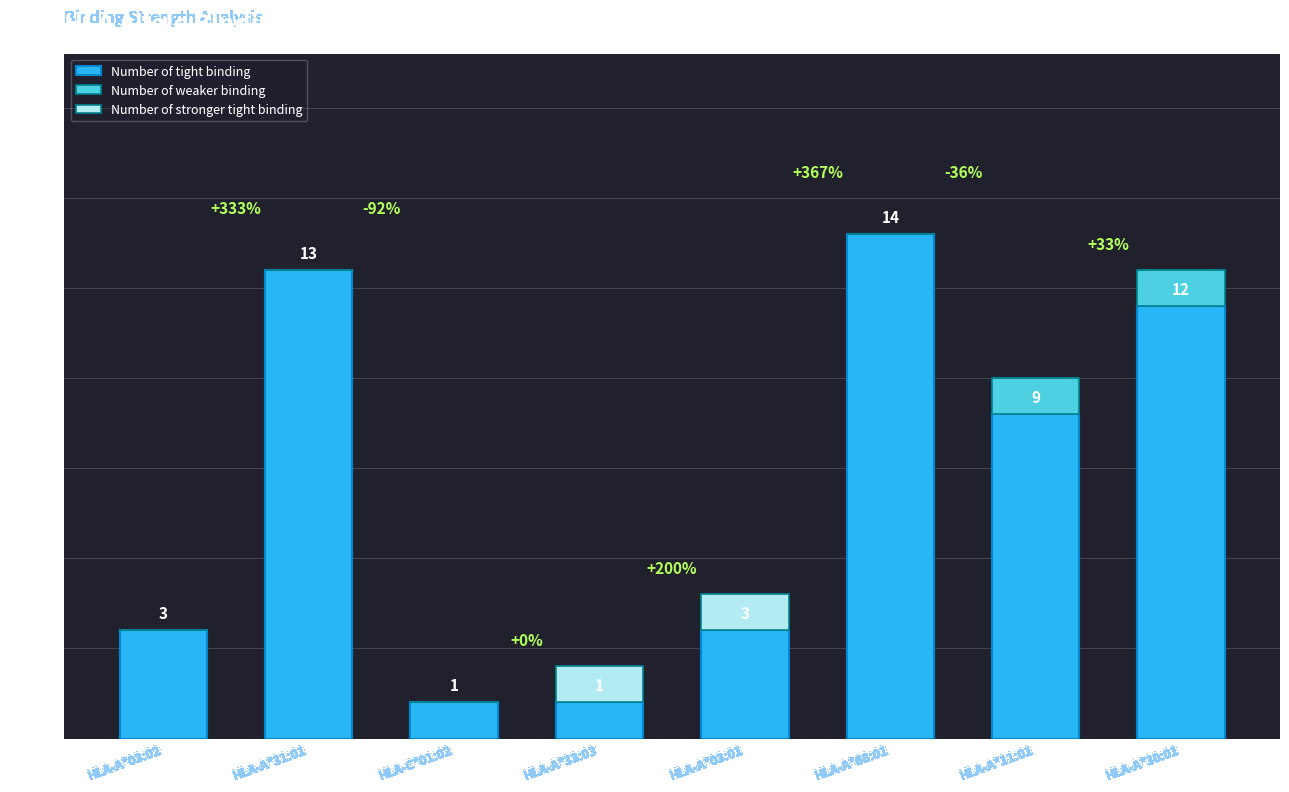

True or false: Number of tight binding has a value of 1 at HLA-C*01:02.

True